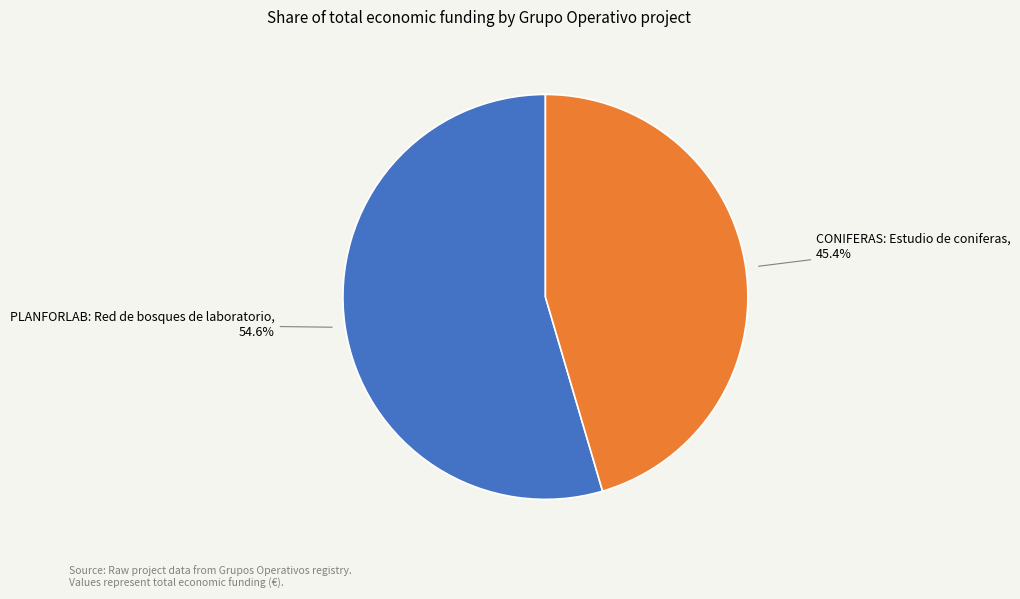

How many segments does this pie chart have?

2